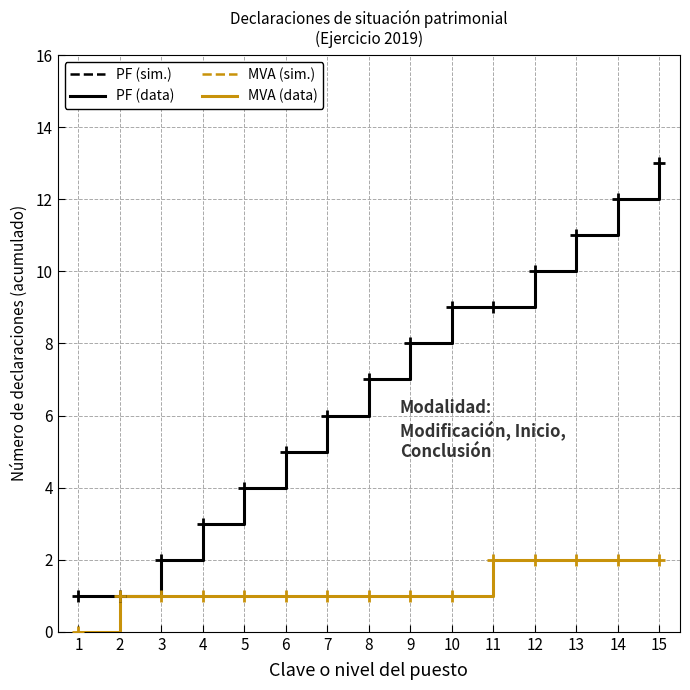

List the series in order of their peak value, lowest first.

MVA (sim.), MVA (data), PF (sim.), PF (data)